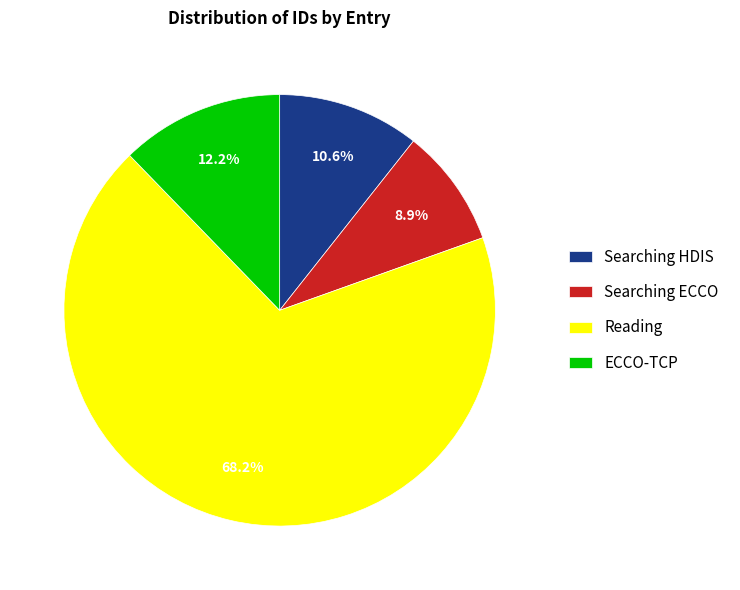

Rank the categories by value from lowest to highest.

Searching ECCO, Searching HDIS, ECCO-TCP, Reading